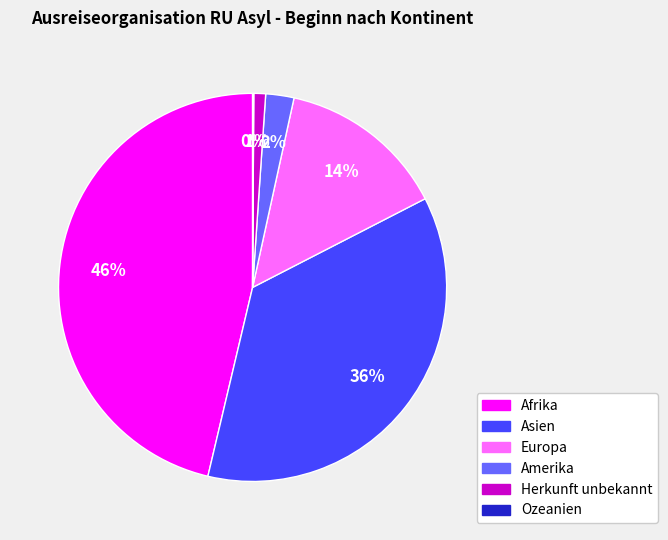

Is there any slice that represents more than half of the pie?

No